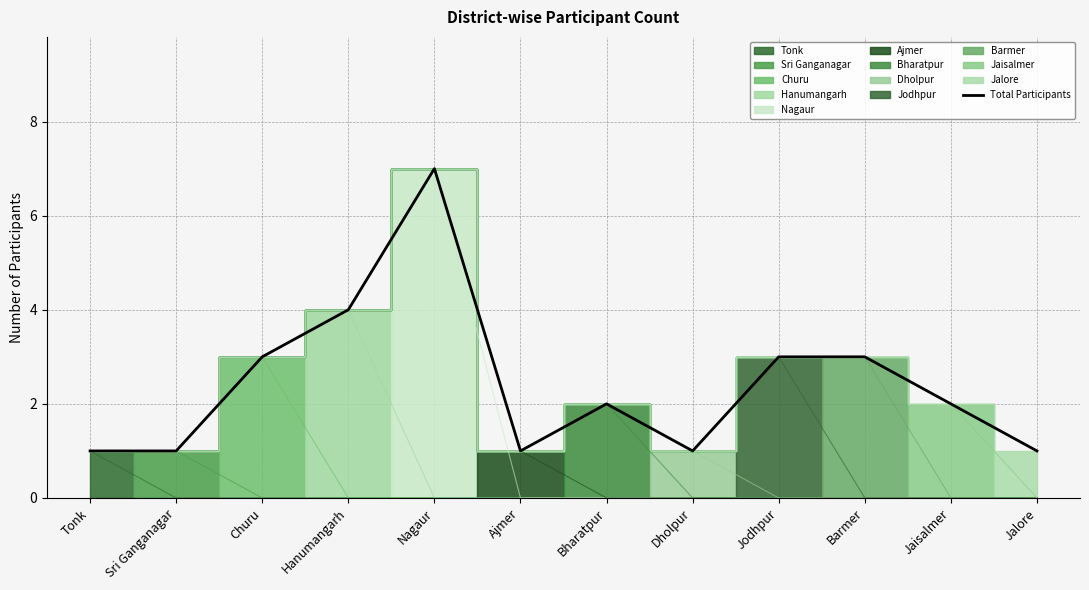

Rank the categories by value from highest to lowest.

Nagaur, Hanumangarh, Churu, Jodhpur, Barmer, Bharatpur, Jaisalmer, Tonk, Sri Ganganagar, Ajmer, Dholpur, Jalore